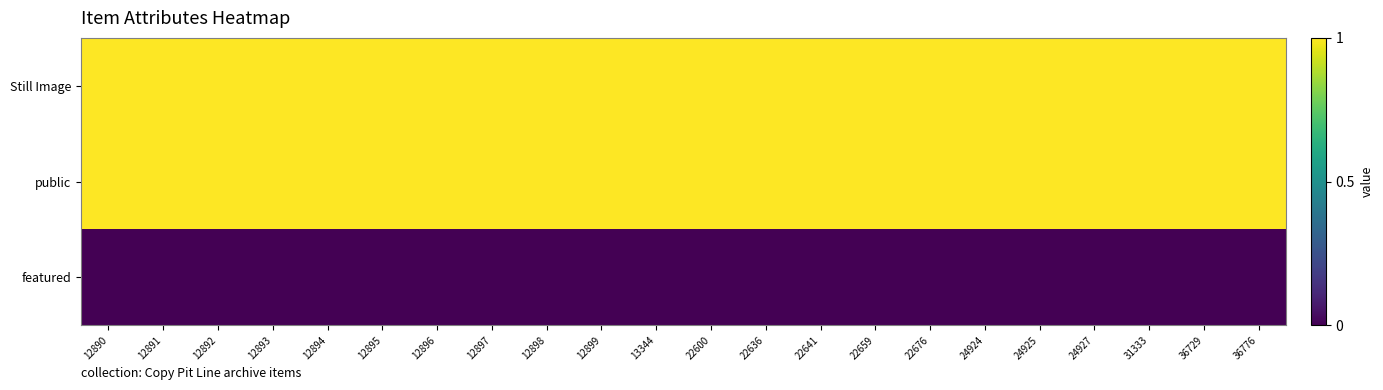

Reading right to left, what are all the values shown in this chart?

Still Image: 36776=1	36729=1	31333=1	24927=1	24925=1	24924=1	22676=1	22659=1	22641=1	22636=1	22600=1	13344=1	12899=1	12898=1	12897=1	12896=1	12895=1	12894=1	12893=1	12892=1	12891=1	12890=1
public: 36776=1	36729=1	31333=1	24927=1	24925=1	24924=1	22676=1	22659=1	22641=1	22636=1	22600=1	13344=1	12899=1	12898=1	12897=1	12896=1	12895=1	12894=1	12893=1	12892=1	12891=1	12890=1
featured: 36776=0	36729=0	31333=0	24927=0	24925=0	24924=0	22676=0	22659=0	22641=0	22636=0	22600=0	13344=0	12899=0	12898=0	12897=0	12896=0	12895=0	12894=0	12893=0	12892=0	12891=0	12890=0